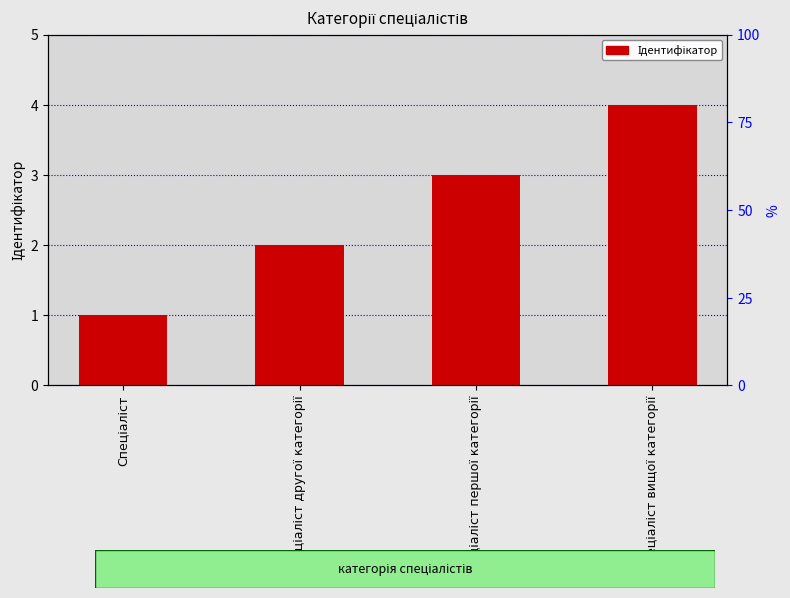

Reading left to right, transcribe all the data shown in this chart.

Спеціаліст=1	Спеціаліст другої категорії=2	Спеціаліст першої категорії=3	Спеціаліст вищої категорії=4